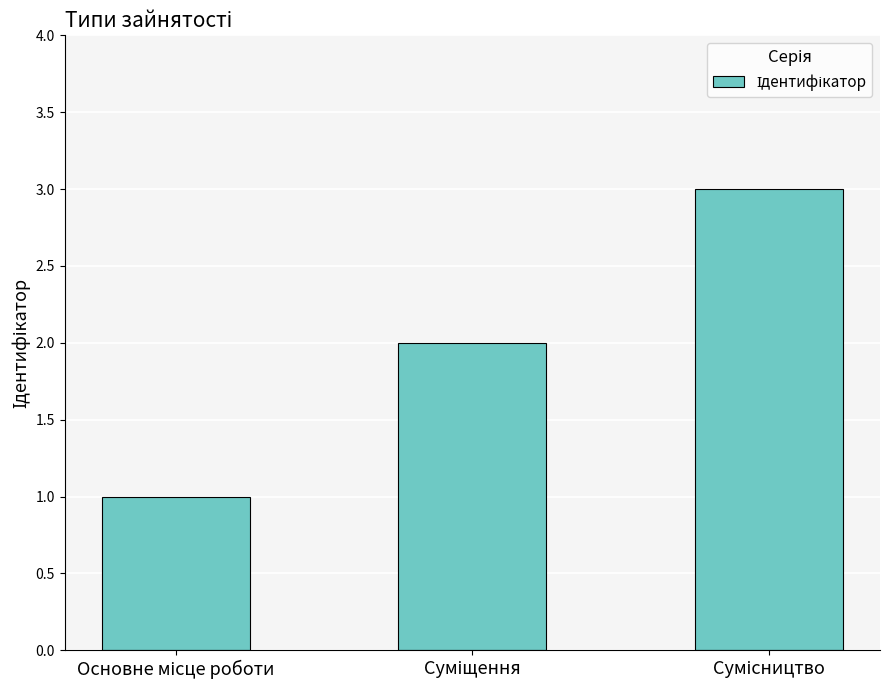

What is the sum of all values?

6